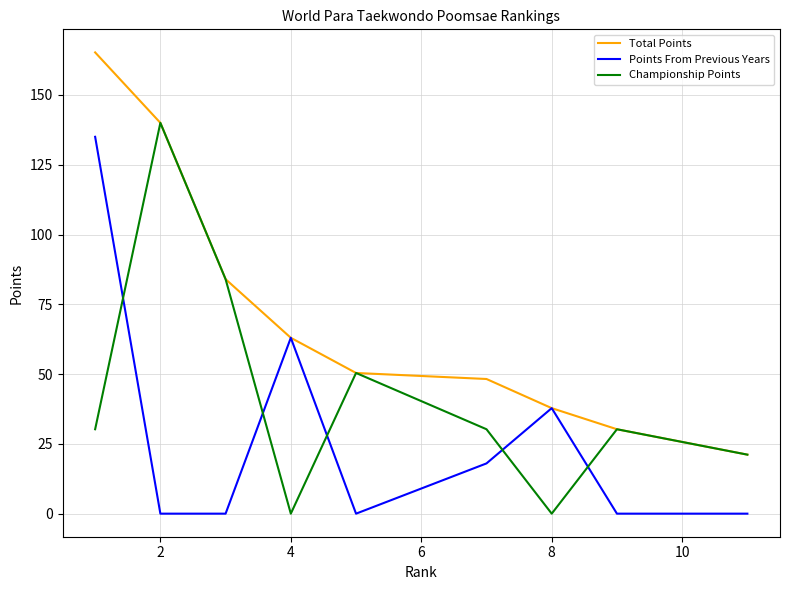

True or false: Points From Previous Years and Total Points intersect in this chart.

False